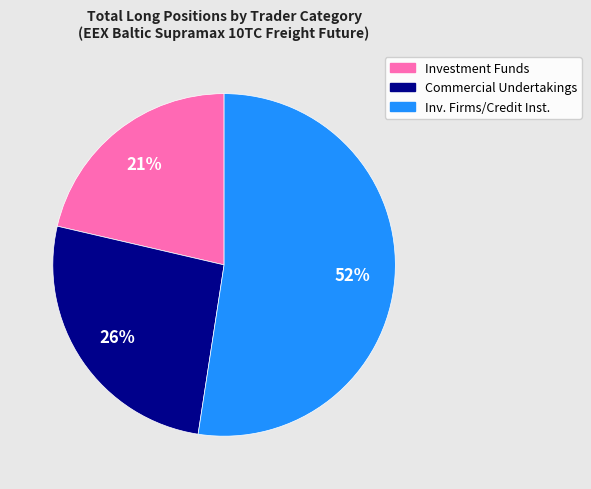

To the nearest percent, what is the average slice percentage?

33%